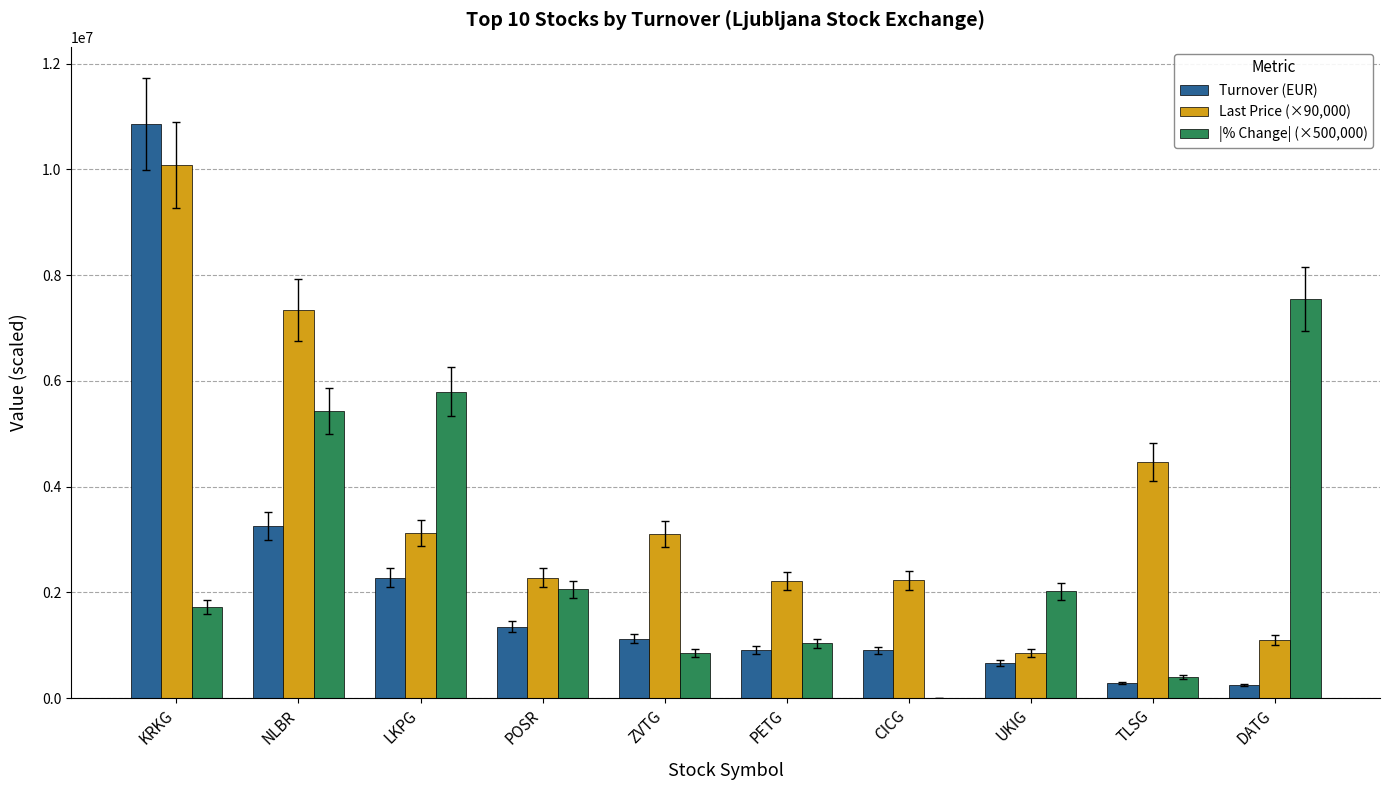

Which category has the highest value across all series?

KRKG